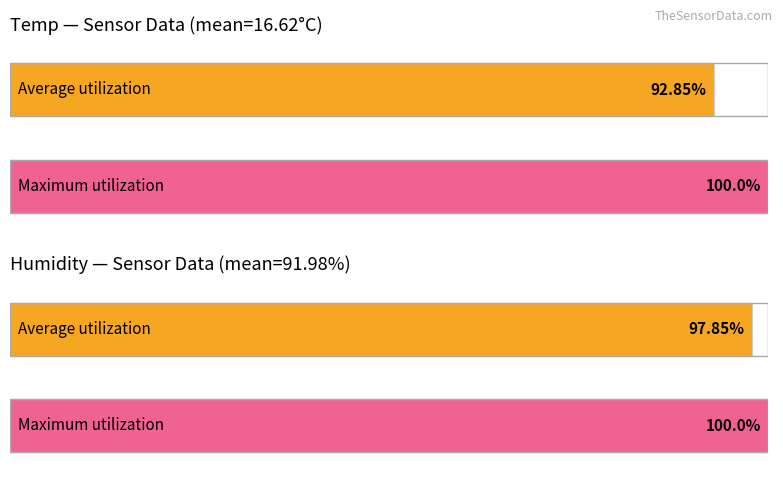

How many distinct data groups are displayed?

2